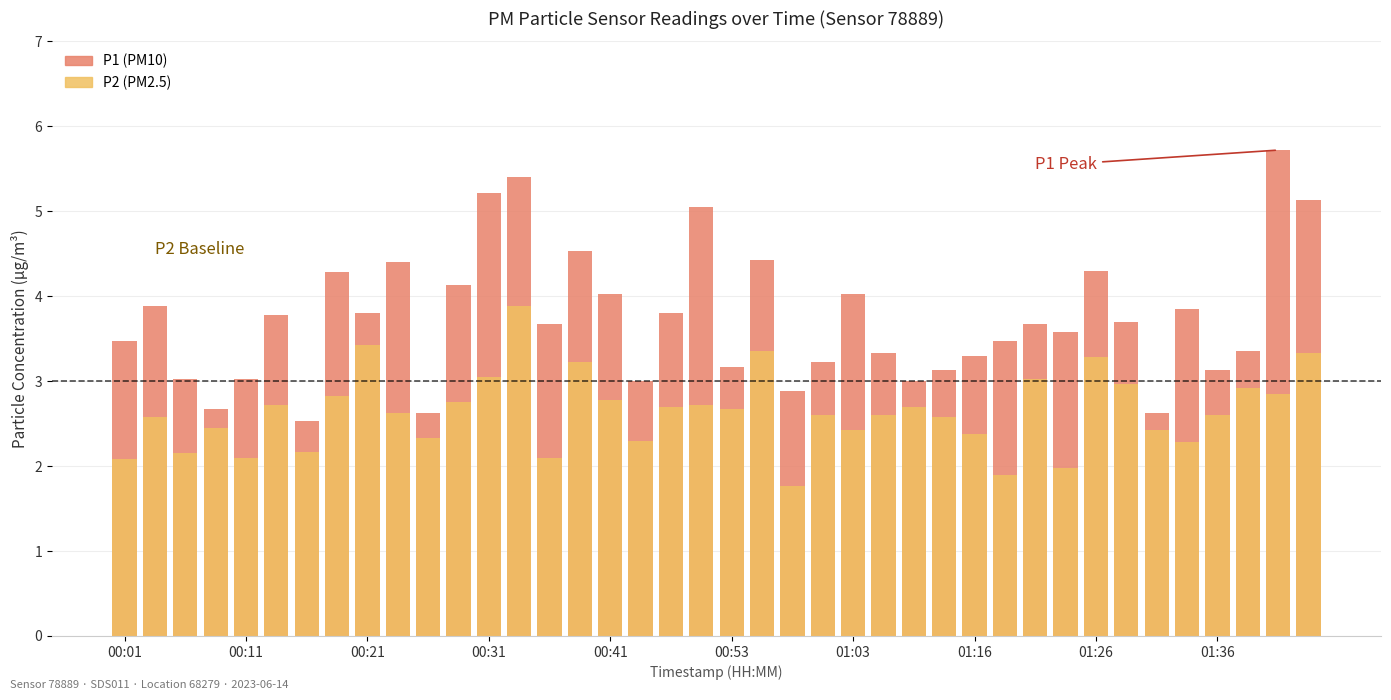

At how many categories does at least one series exceed 4?

13